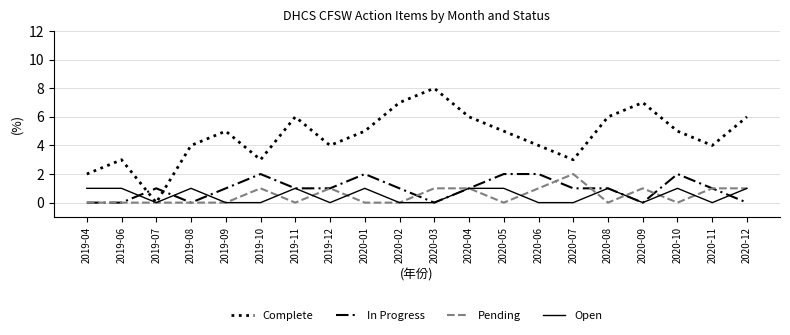

True or false: Open and Pending cross at least once.

True